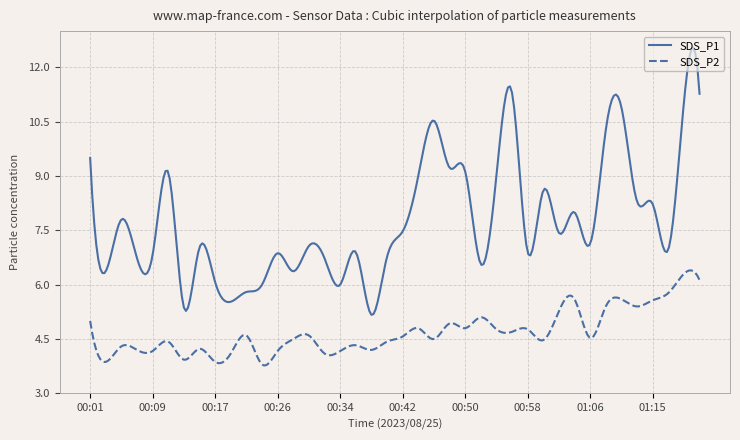

What is the difference between the maximum and minimum values in the SDS_P1 series?

7.4